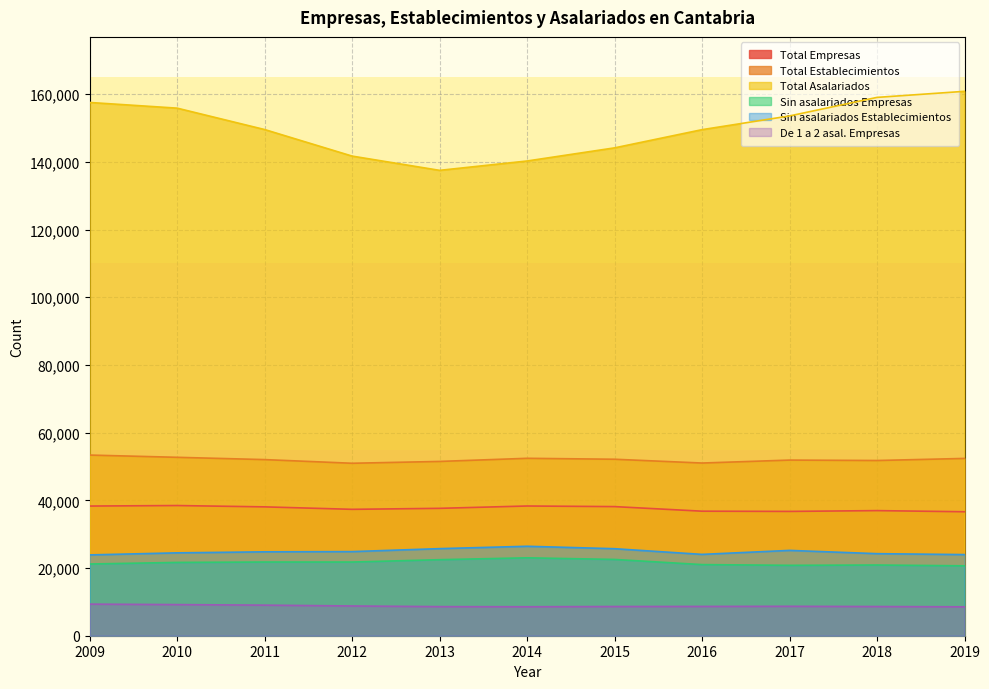

Which has a higher value, 2016 or 2012?

2012